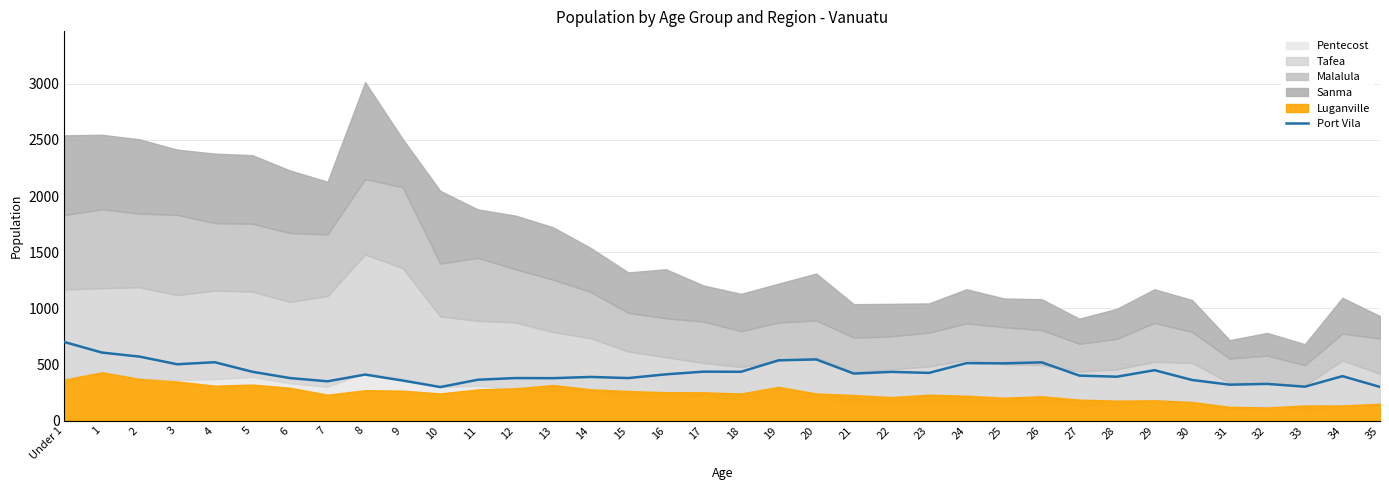

How many lines are shown in the chart?

1